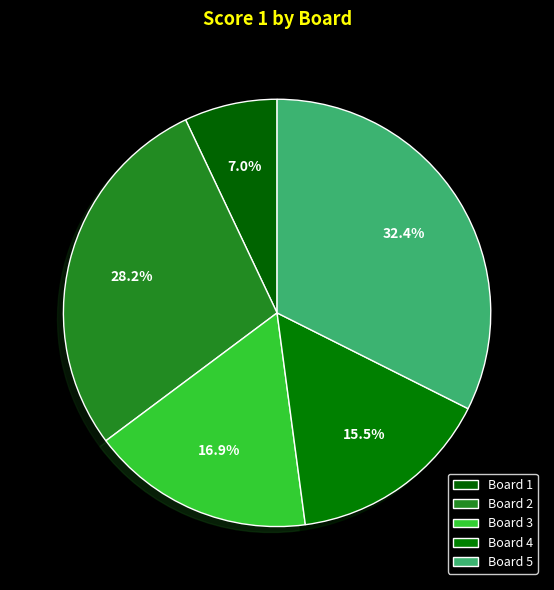

How many segments does this pie chart have?

5